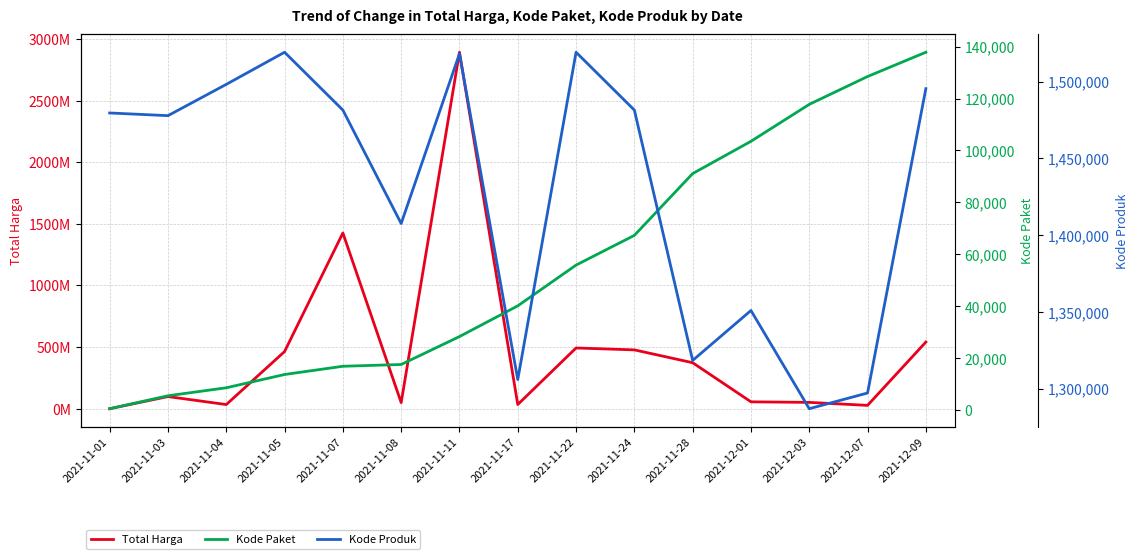

Reading right to left, transcribe all the data shown in this chart.

Total Harga: 541071000	27412000	51601000	56152800	373404000	477600000	493000000	34292000	2892122000	49730040	1425867900	464002100	34000000	98772570	333600
Kode Paket: 137876	128516	117783	103541	91101	67279	55826	40112	28271	17509	16823	13652	8530	5449	464
Kode Produk: 1495514	1297110	1286873	1350905	1318333	1481562	1519260	1305852	1518309	1407595	1481562	1519264	1498322	1477921	1479674